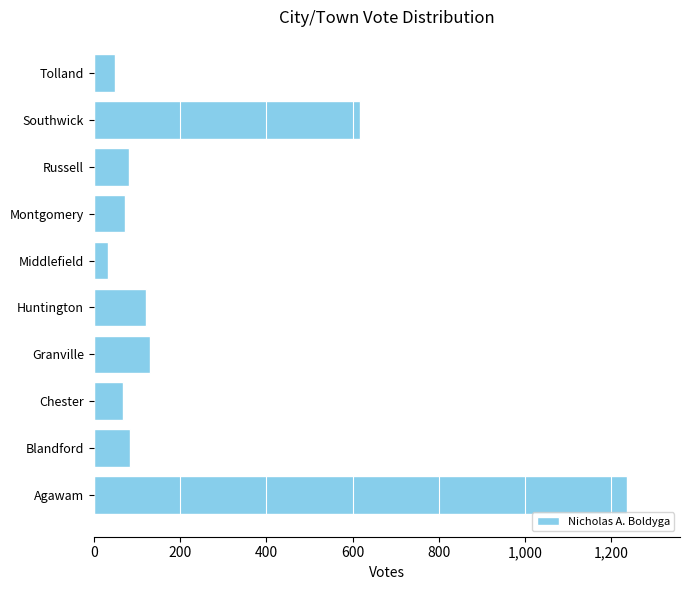

At which label is the value closest to 634?

Southwick